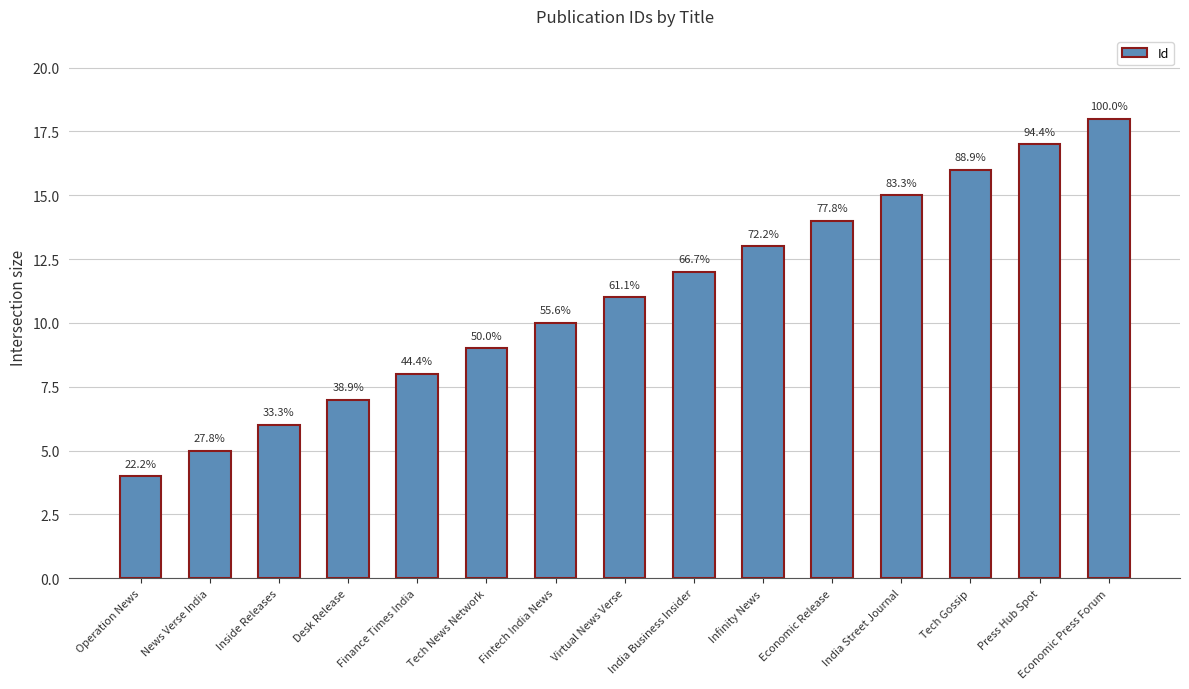

Rank the categories by value from lowest to highest.

Operation News, News Verse India, Inside Releases, Desk Release, Finance Times India, Tech News Network, Fintech India News, Virtual News Verse, India Business Insider, Infinity News, Economic Release, India Street Journal, Tech Gossip, Press Hub Spot, Economic Press Forum